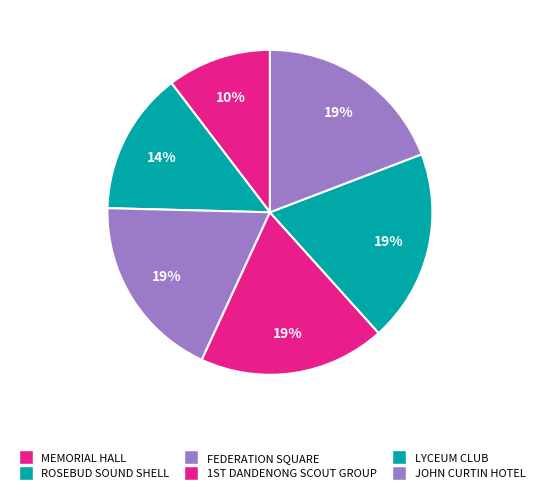

What is the ratio of the value at ROSEBUD SOUND SHELL to the value at MEMORIAL HALL?

1.4